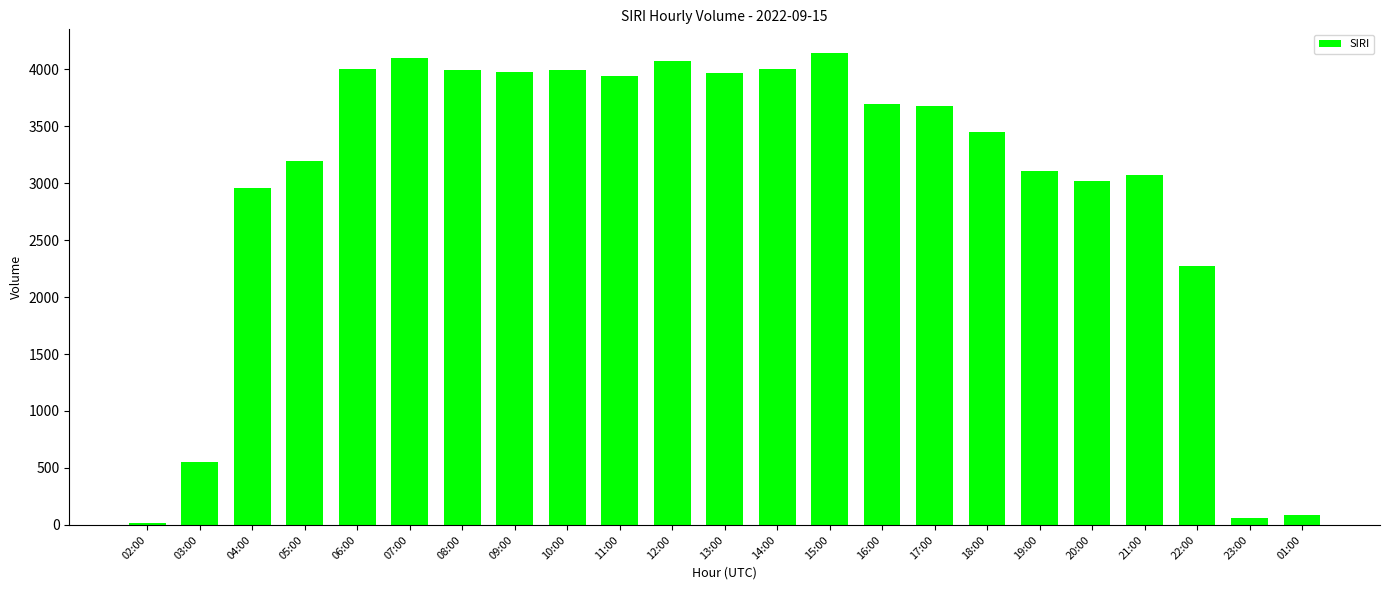

What position from the right is 20:00?

5